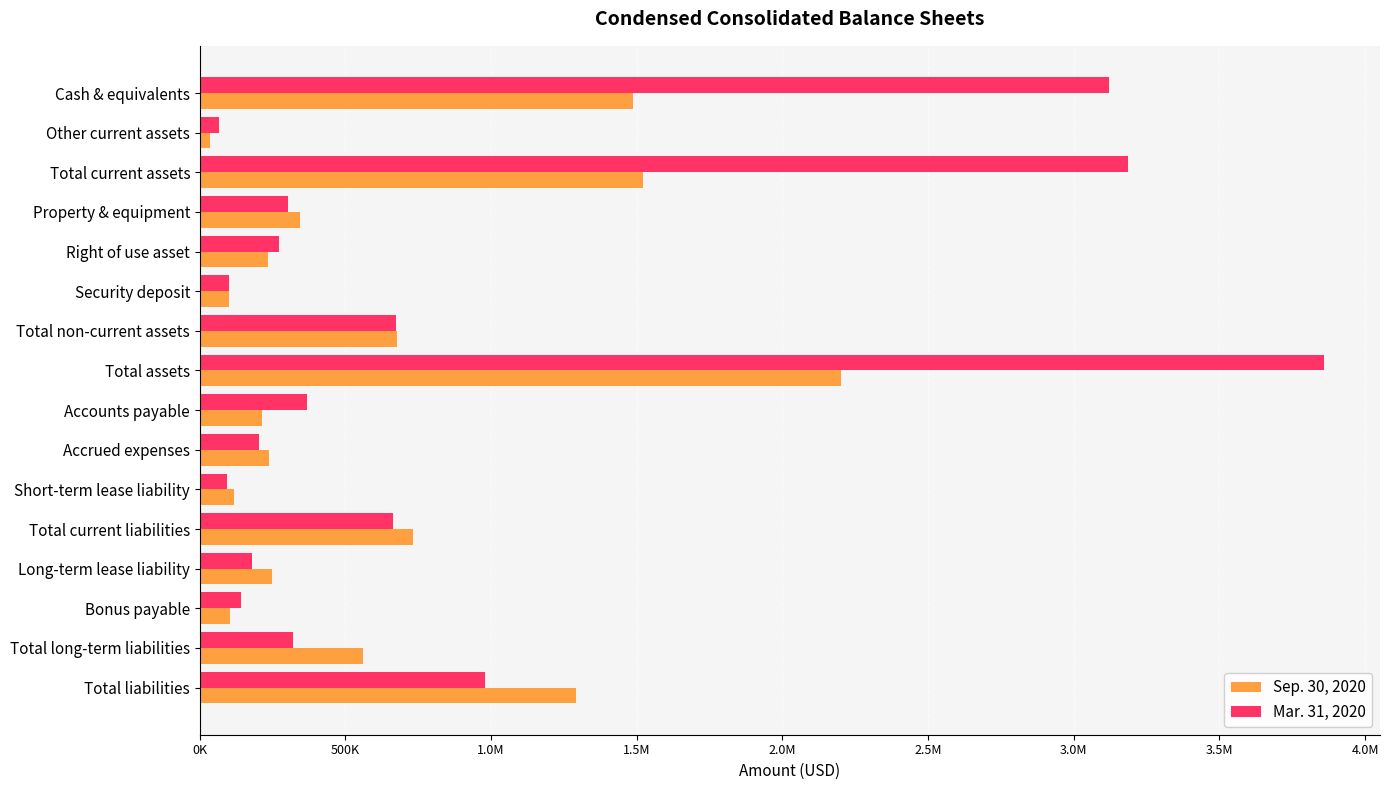

What are all the series names shown in the legend?

Sep. 30, 2020, Mar. 31, 2020